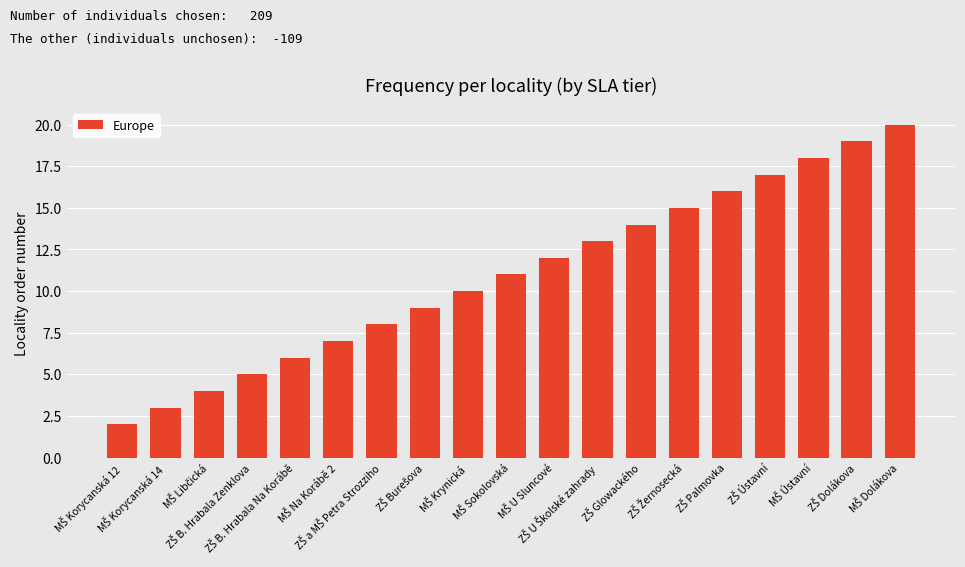

What is the average value?

11